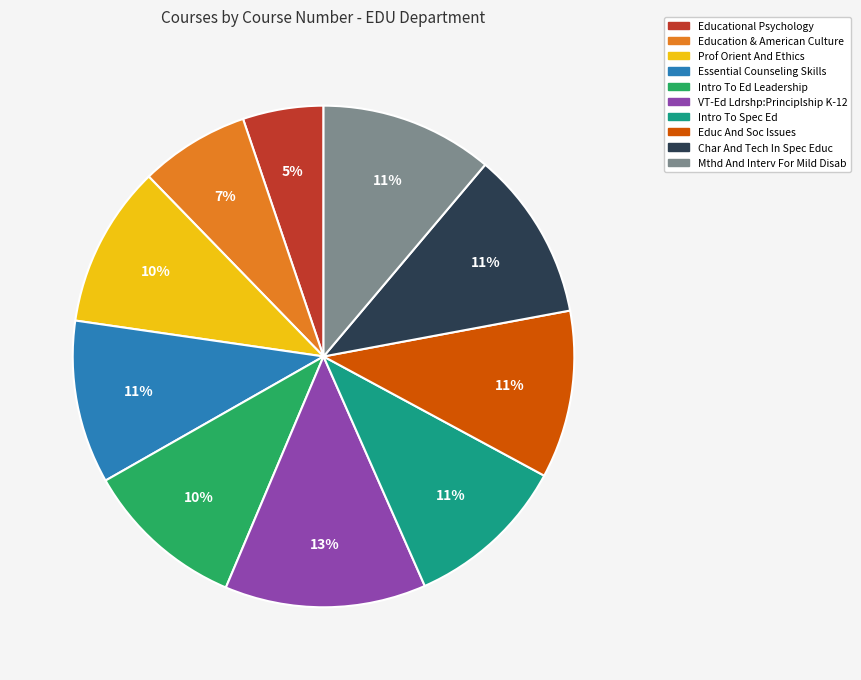

Count the number of slices in the pie.

10